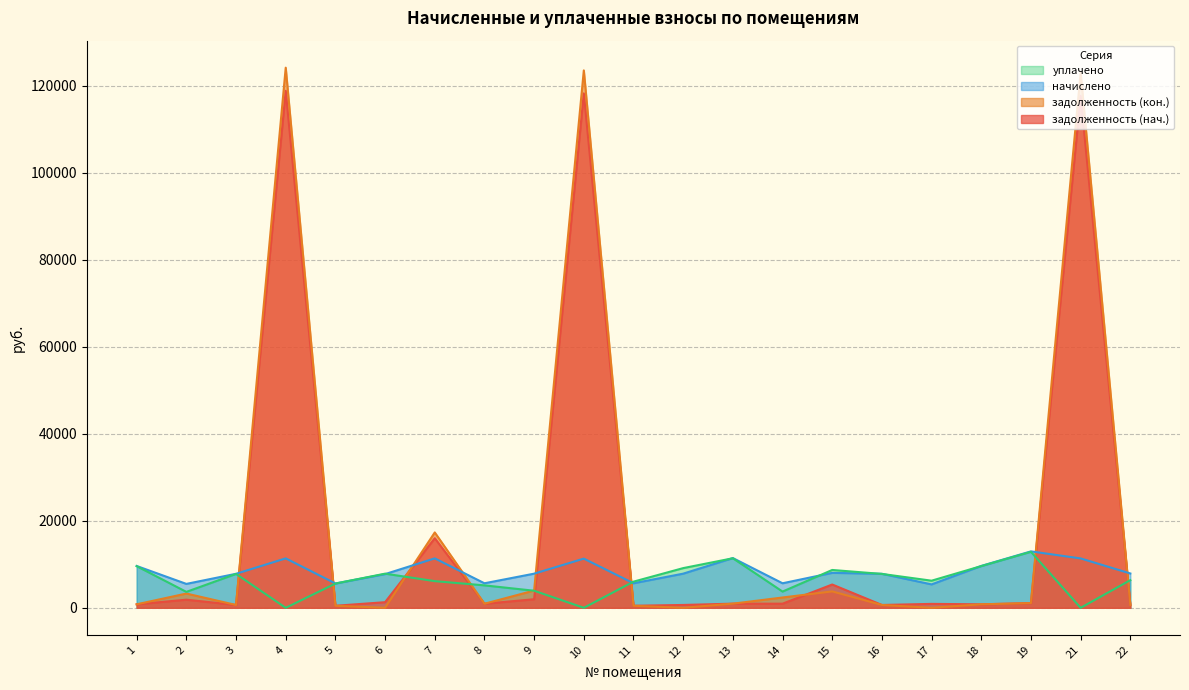

What is the average value of the уплачено series?

6260.7